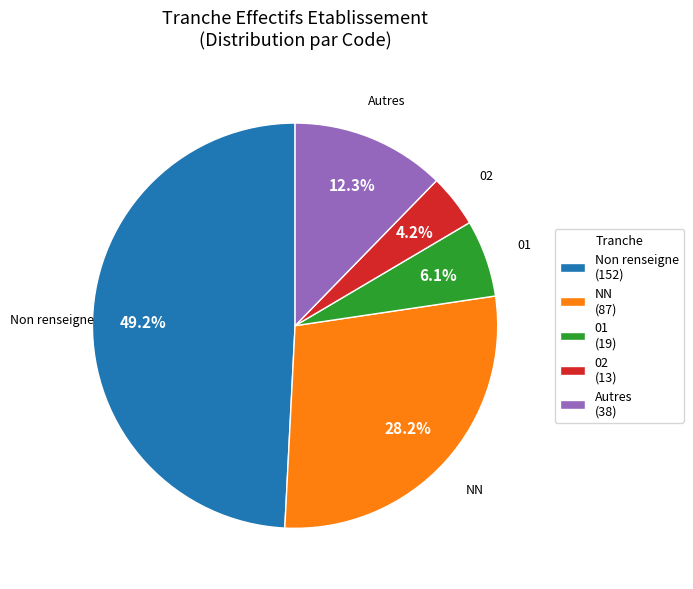

To the nearest percent, what is the difference between the largest and smallest slice percentages?

45%